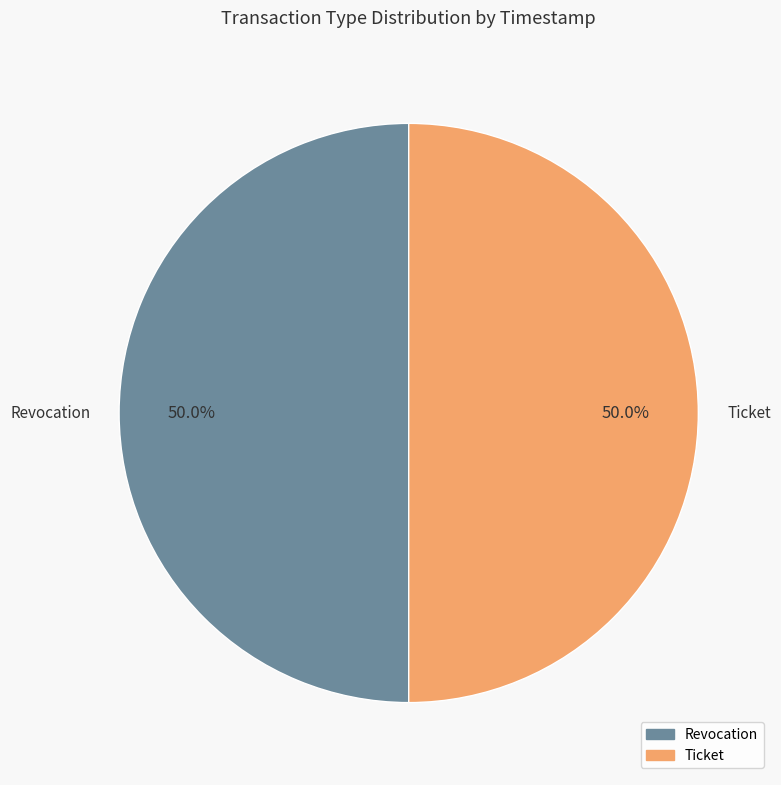

What is the ratio of the value at Ticket to the value at Revocation?

1.0